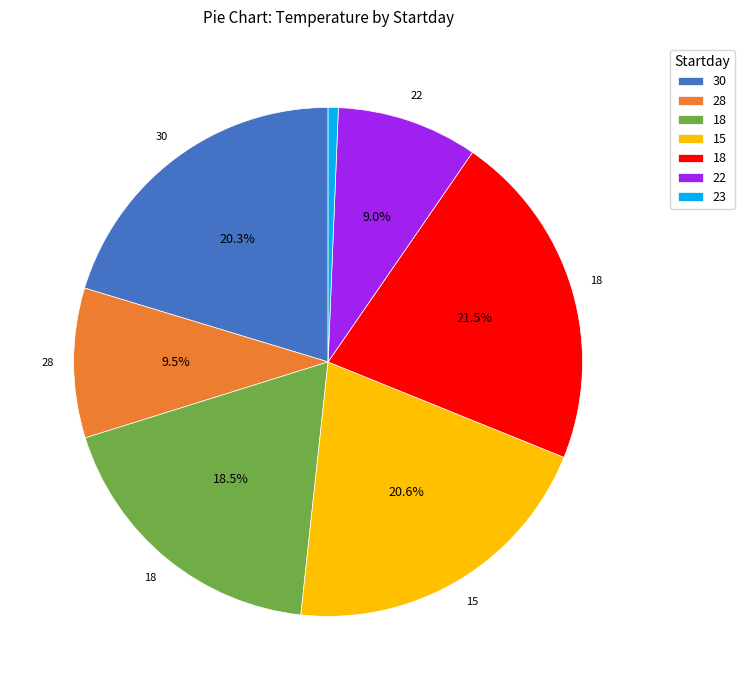

Is there a majority slice in this chart?

No